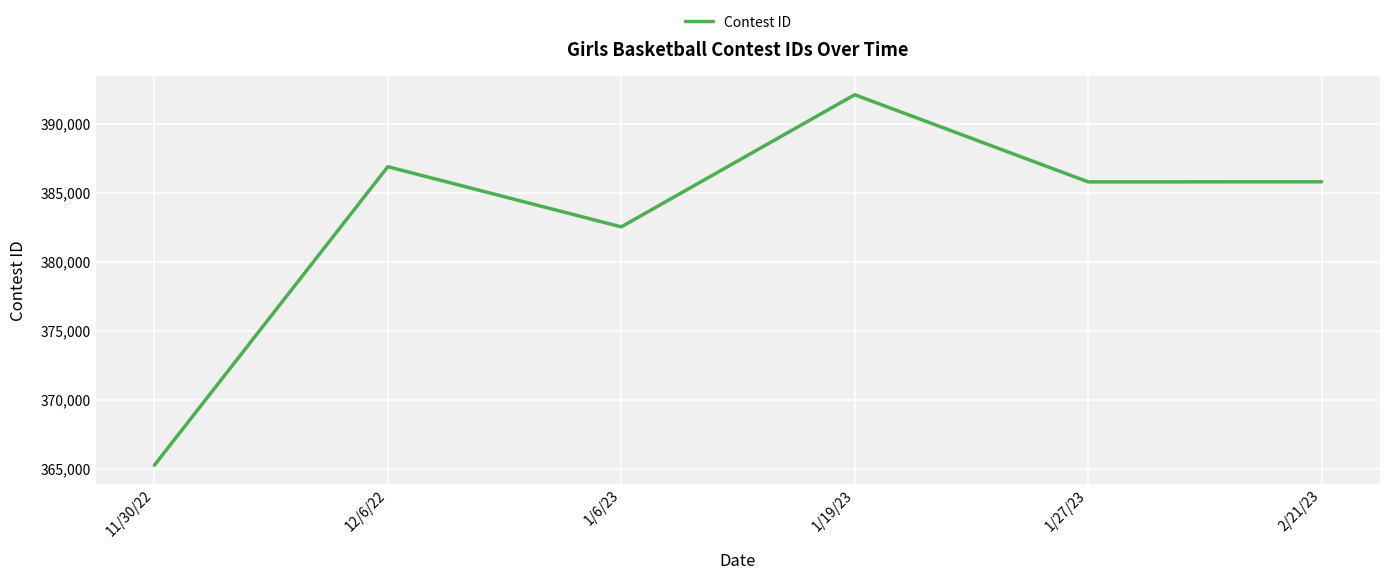

What position from the left is 12/6/22?

2